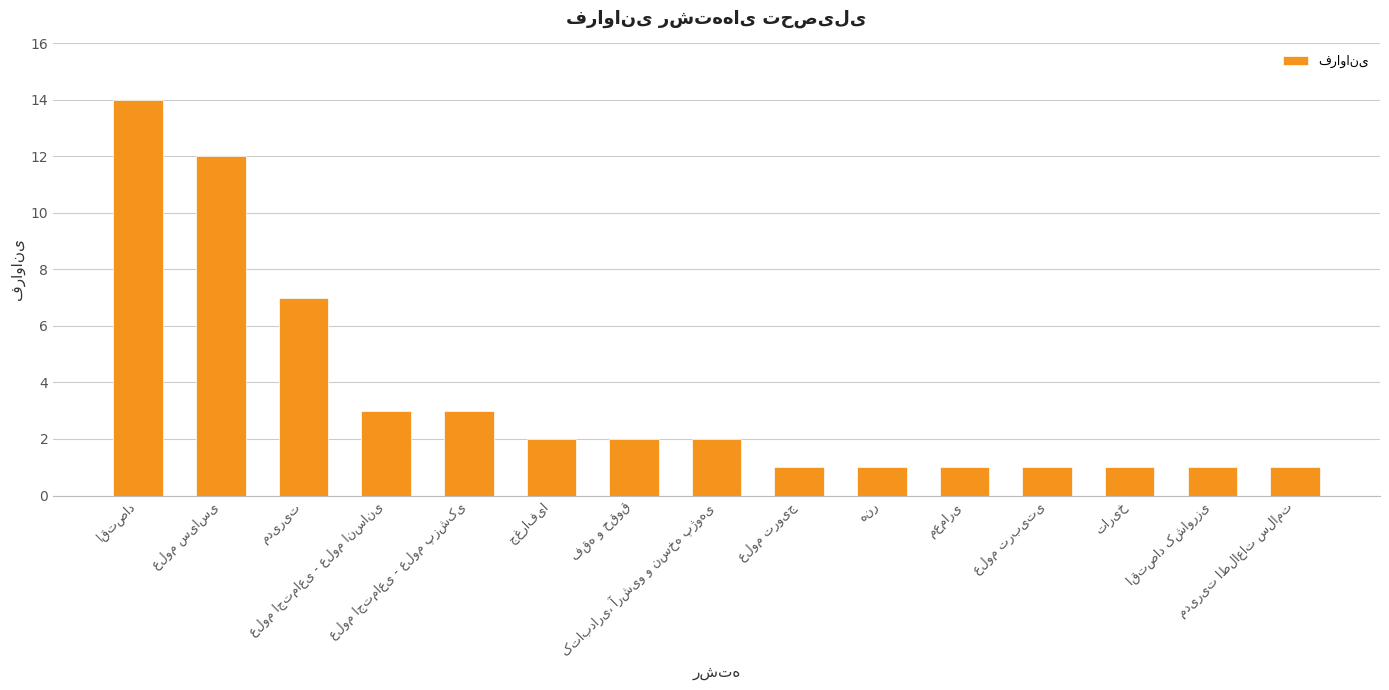

What is the difference between the maximum and minimum values?

13